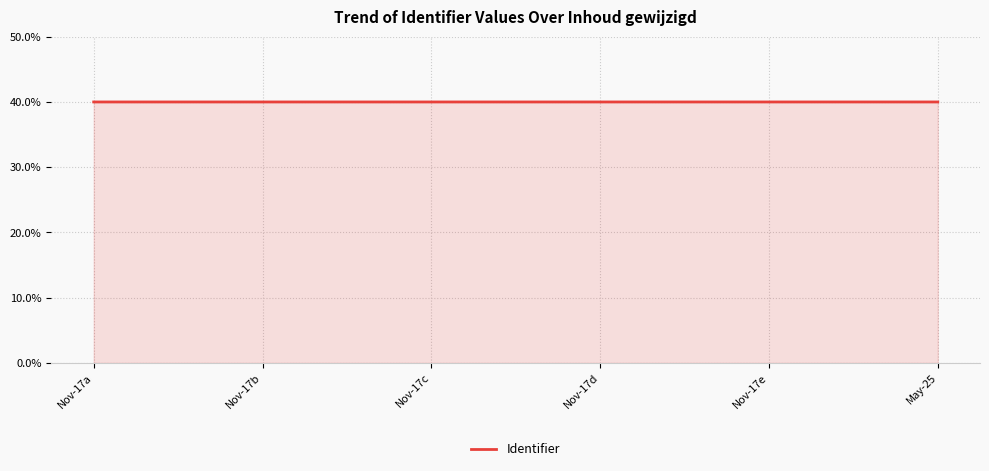

Read the value at Nov-17b.

40.0